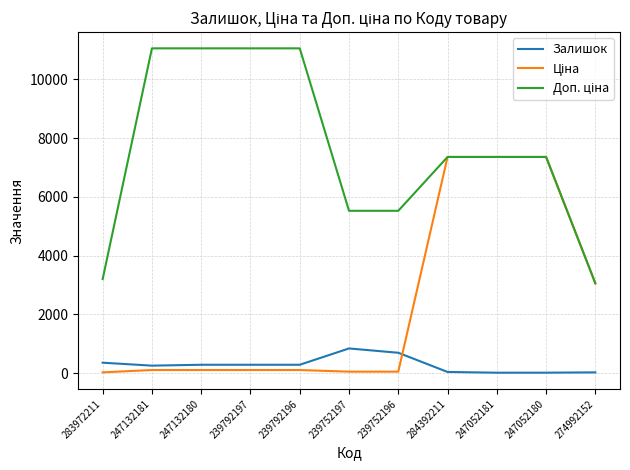

What is the maximum value shown in the chart?

11055.0